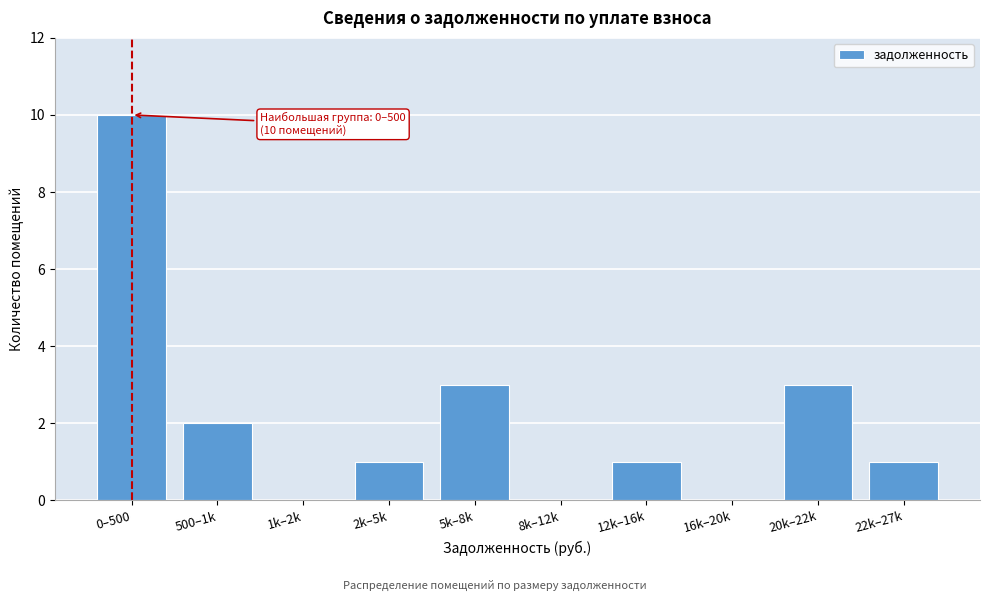

Reading left to right, list all the values displayed in this chart.

0–500=10	500–1k=2	1k–2k=0	2k–5k=1	5k–8k=3	8k–12k=0	12k–16k=1	16k–20k=0	20k–22k=3	22k–27k=1